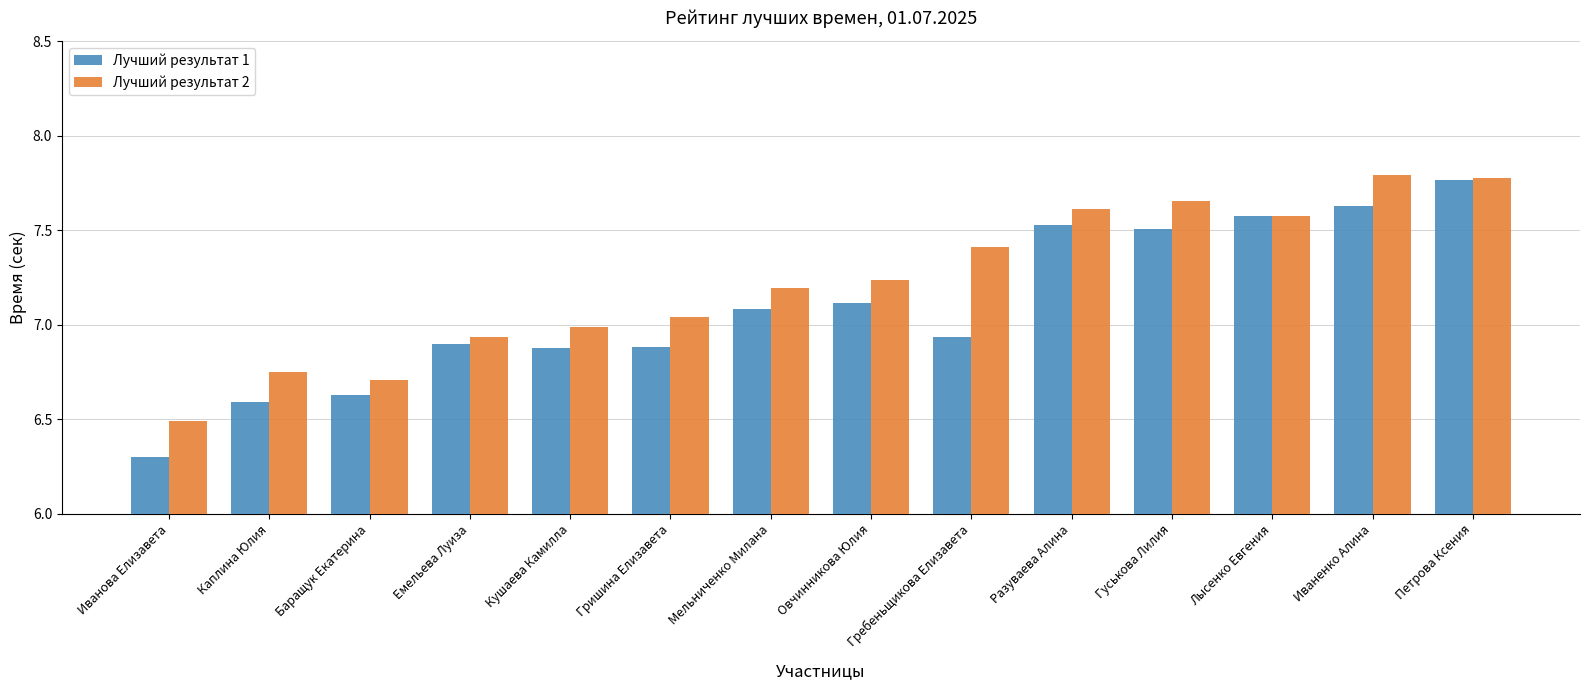

What is the label of the 13th bar from the left?

Иваненко Алина